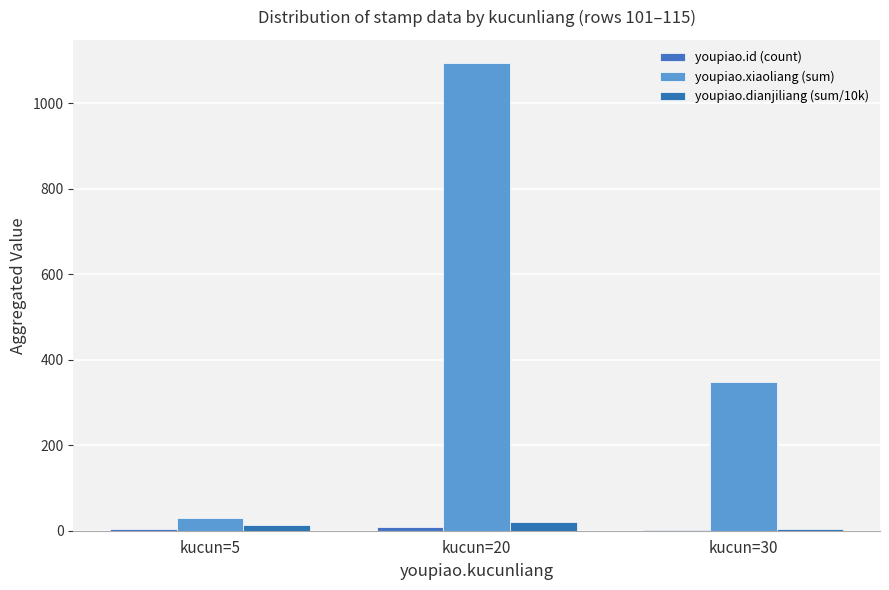

Reading right to left, extract all data points from this chart.

youpiao.id (count): kucun=30=1.0	kucun=20=9.0	kucun=5=5.0
youpiao.xiaoliang (sum): kucun=30=348.0	kucun=20=1094.0	kucun=5=30.0
youpiao.dianjiliang (sum/10k): kucun=30=3.9	kucun=20=21.2	kucun=5=14.1